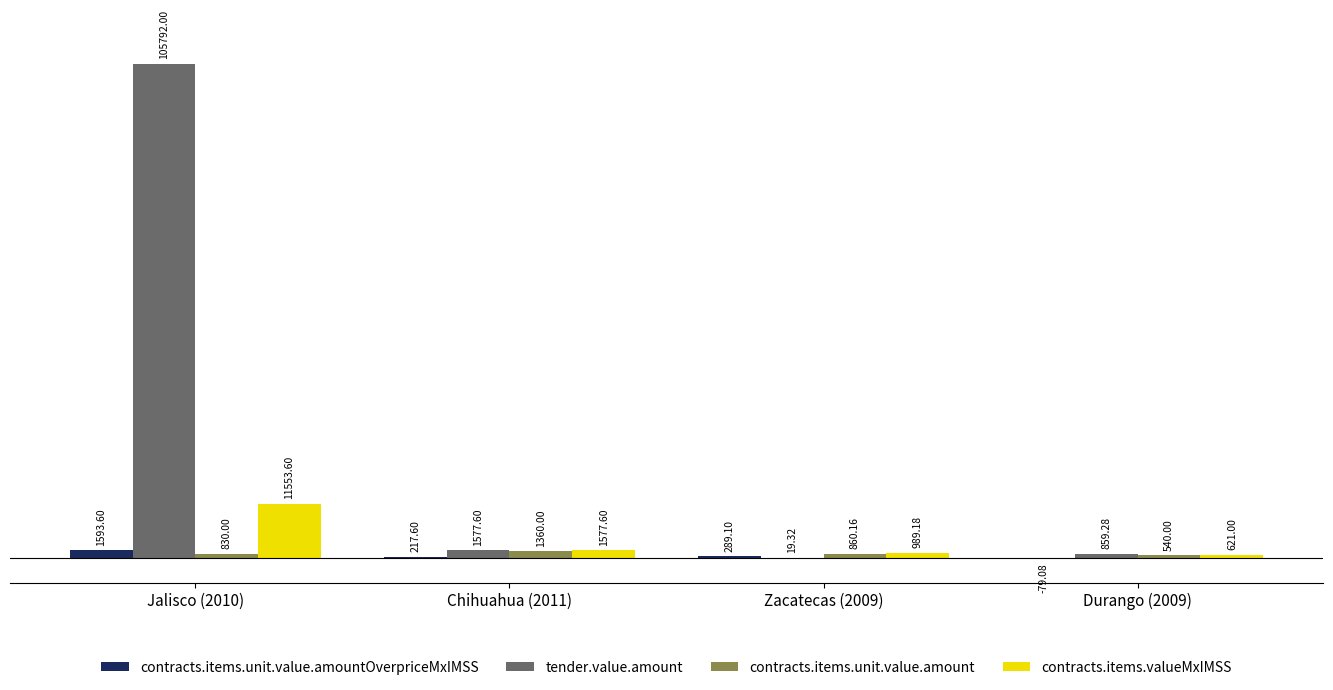

Reading left to right, transcribe all the data shown in this chart.

contracts.items.unit.value.amountOverpriceMxIMSS: 1593.6	217.6	289.1	-79.1
tender.value.amount: 105792.0	1577.6	19.3	859.3
contracts.items.unit.value.amount: 830.0	1360.0	860.2	540.0
contracts.items.valueMxIMSS: 11553.6	1577.6	989.2	621.0